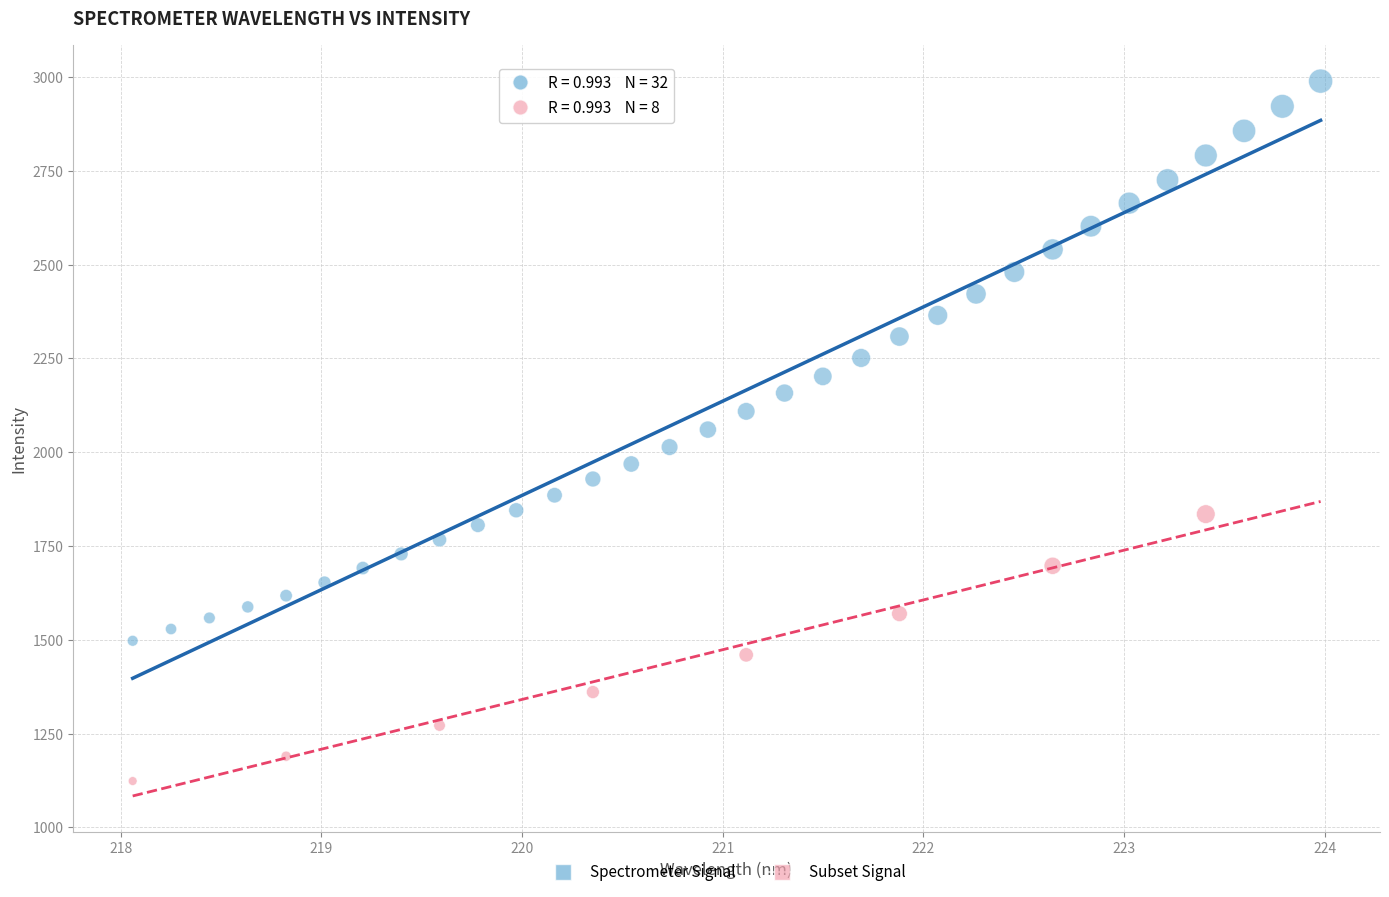

Which series has the widest spread of Y values?

Spectrometer Signal